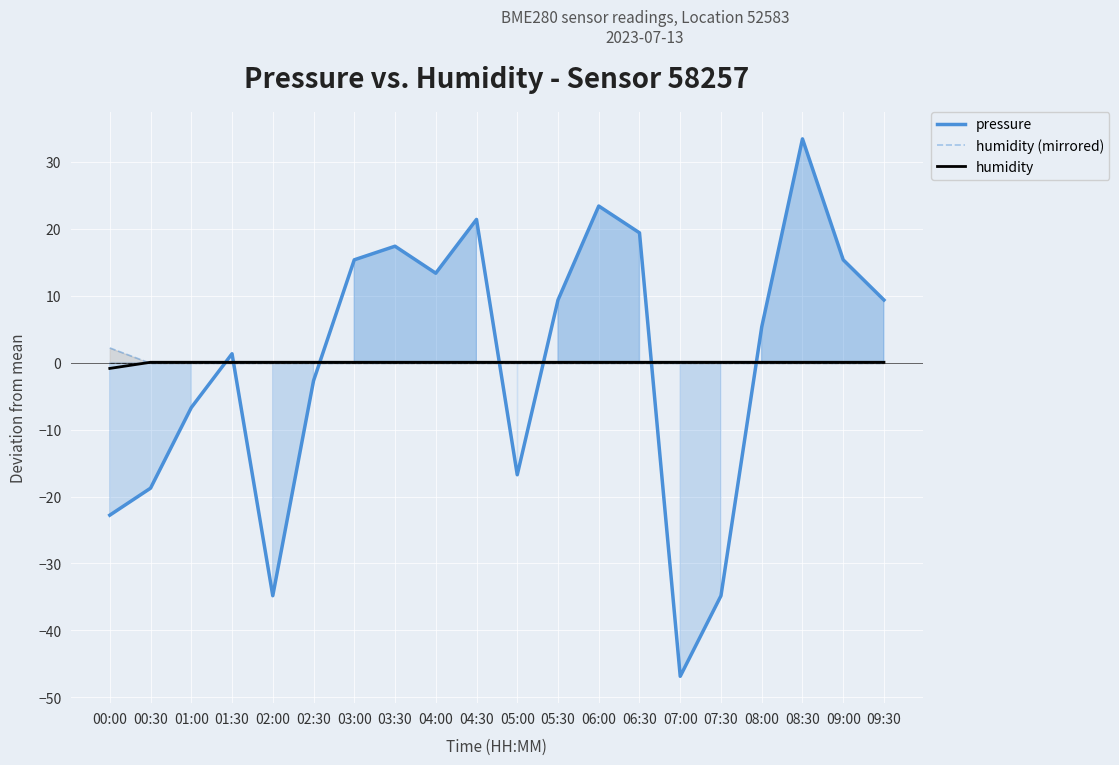

Where does the pressure series first go above 9?

03:00